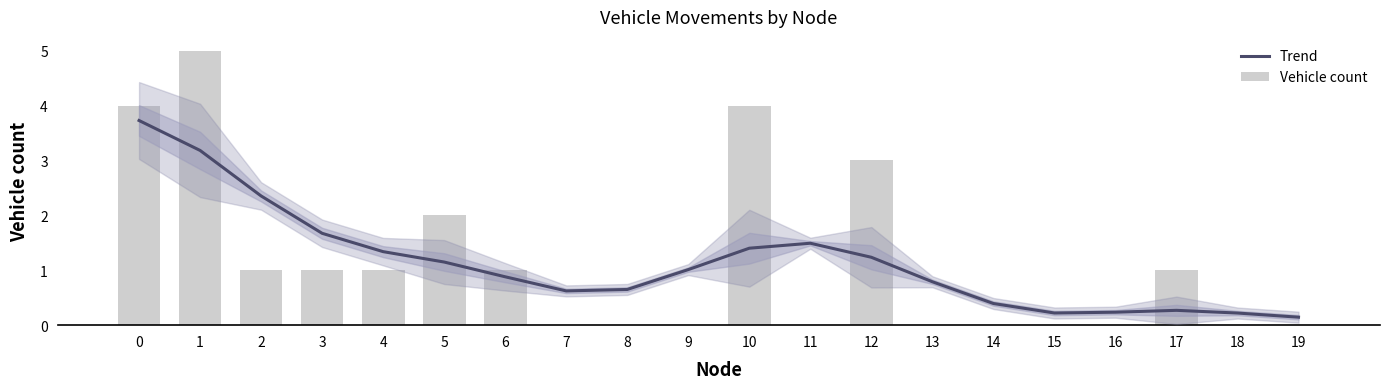

Rank the categories by Vehicle count value from highest to lowest.

1, 0, 10, 12, 5, 2, 3, 4, 6, 17, 7, 8, 9, 11, 13, 14, 15, 16, 18, 19